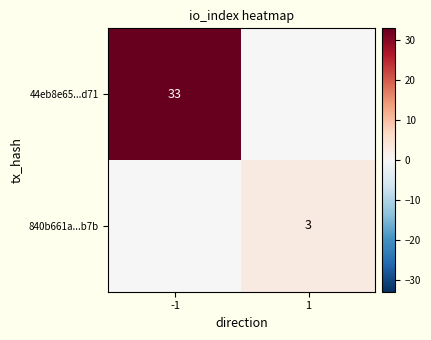

The 840b661a...b7b series shows 1 at 1. True or false?

False